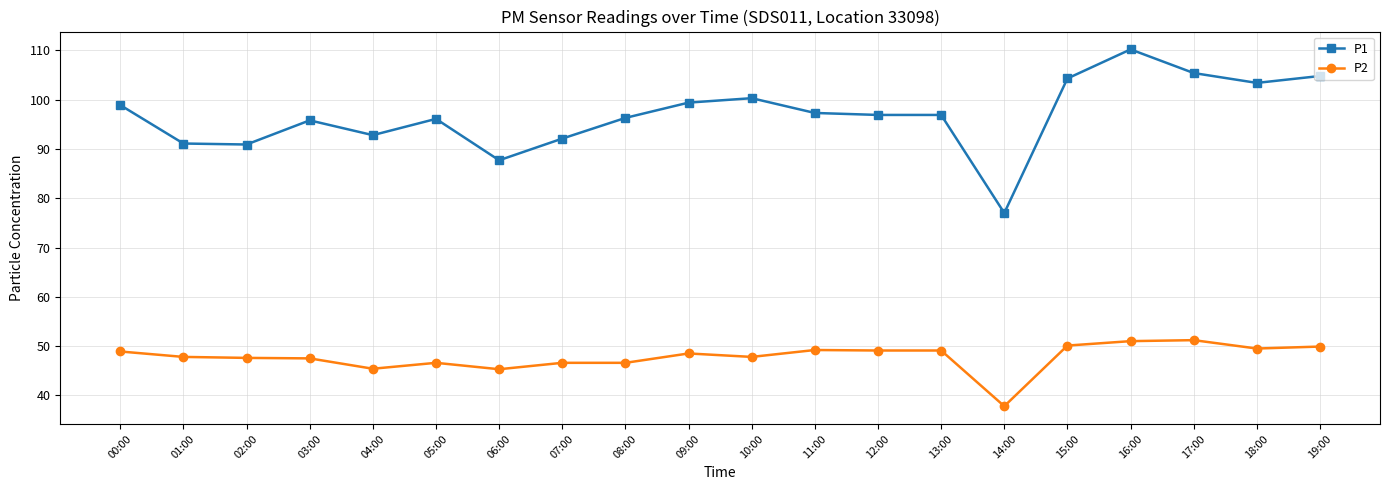

Is it true that P1 equals 153.1 at 00:00?

False